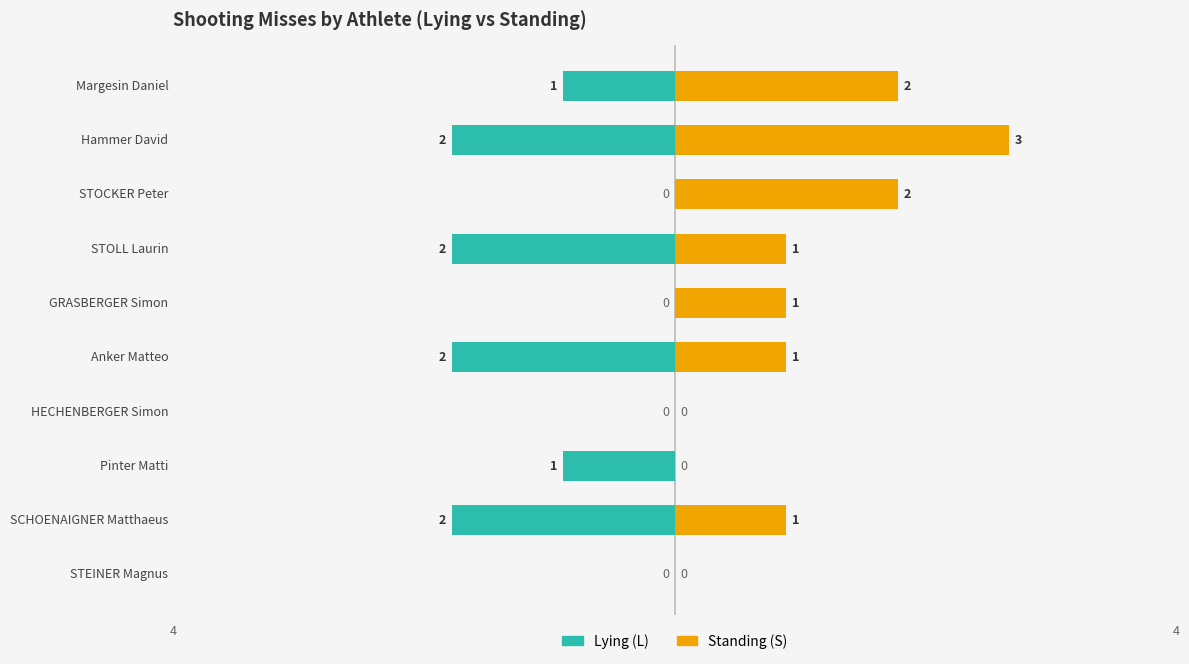

Are the bars grouped side by side (vs. stacked)?

Yes